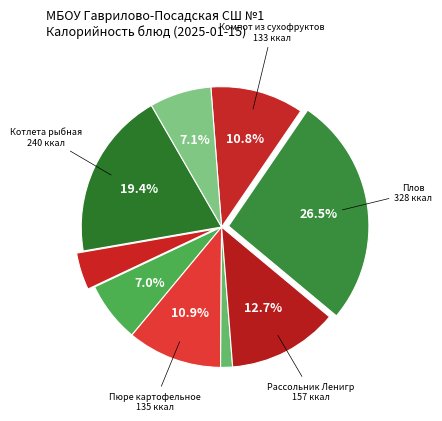

To the nearest percent, what is the difference between the largest and smallest slice percentages?

25%